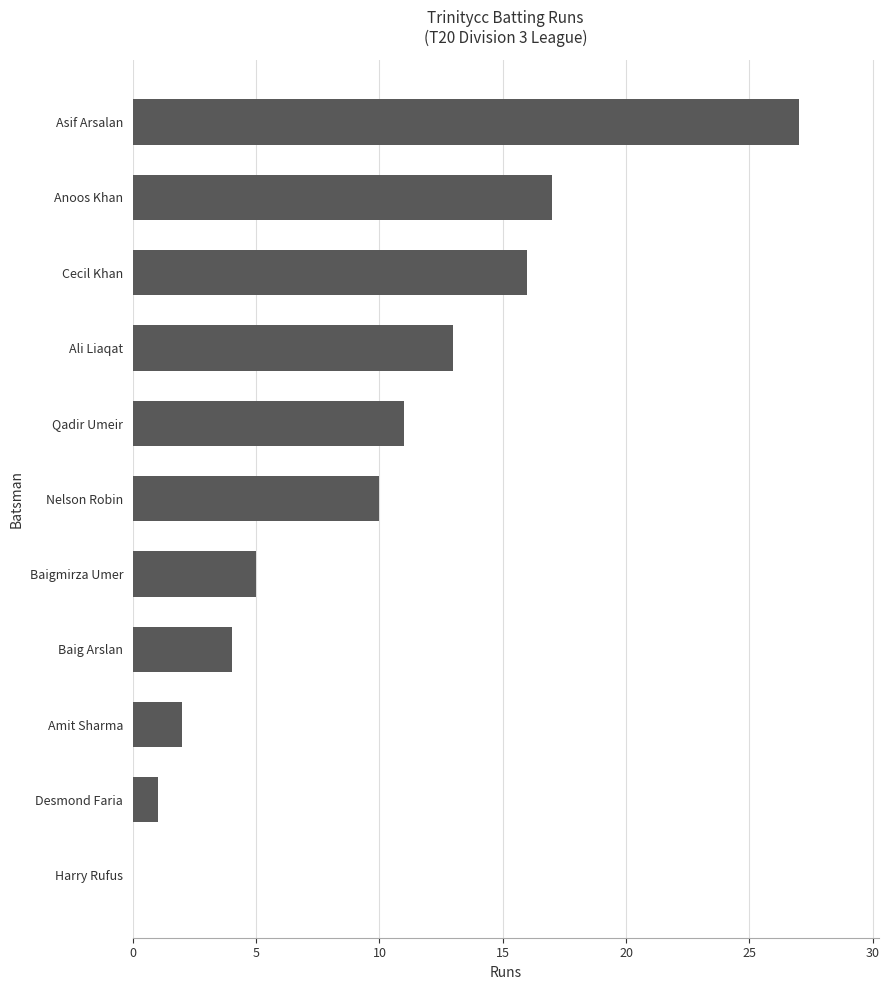

Where is the data nearest to the value 13?

Ali Liaqat